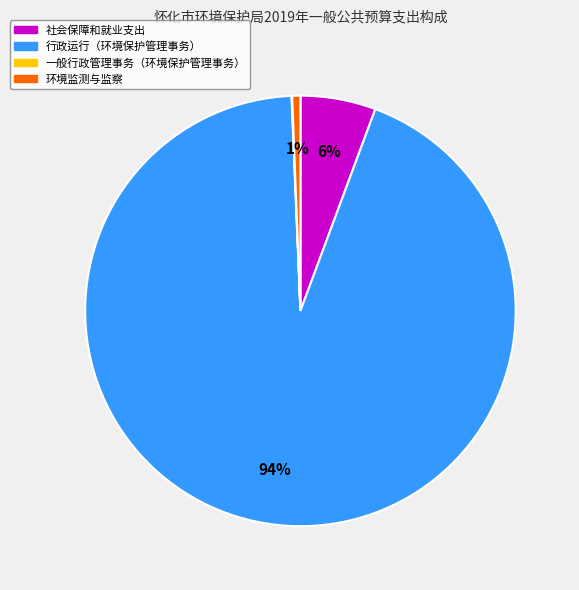

Which slice represents more than half of the pie?

行政运行（环境保护管理事务）